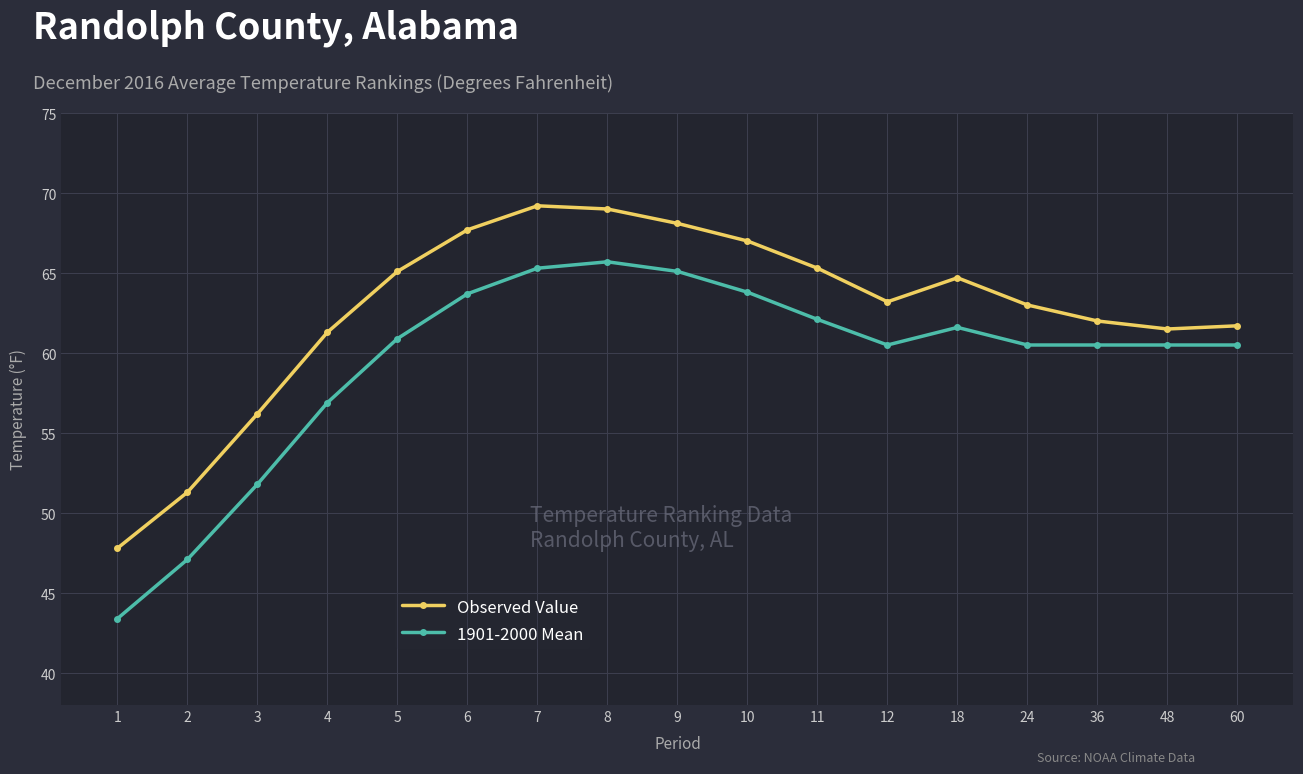

At 60, list the series in order from smallest to largest.

1901-2000 Mean, Observed Value